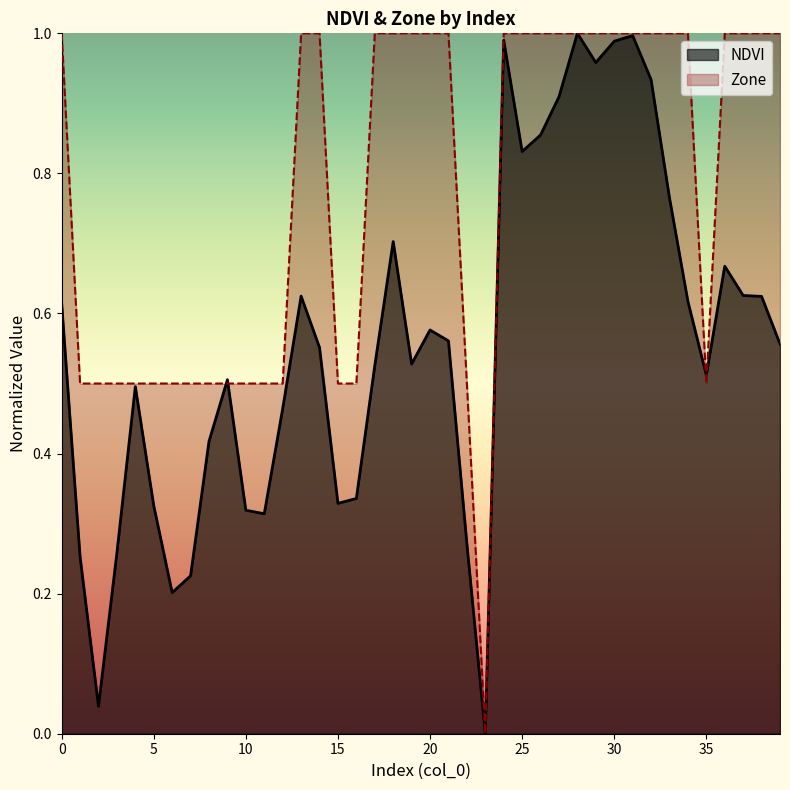

What is the average value of the Zone series?

0.8